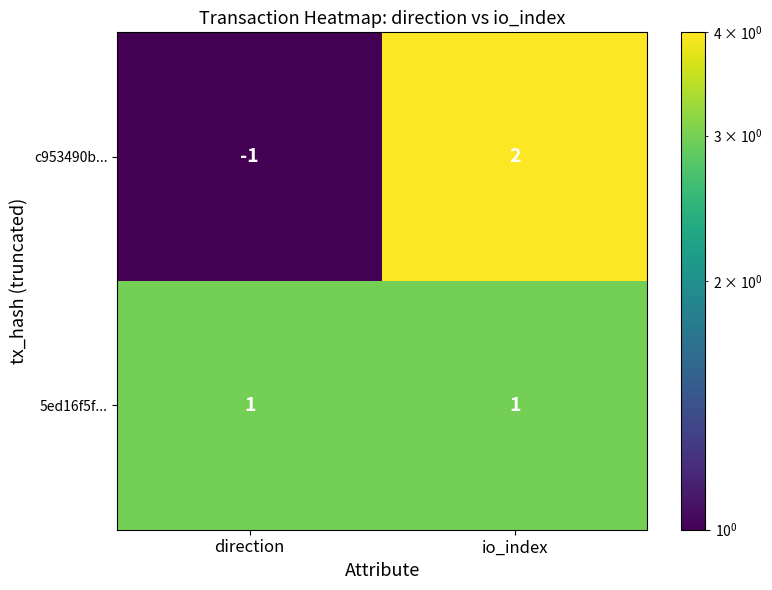

What is the total value across all series at direction?

0